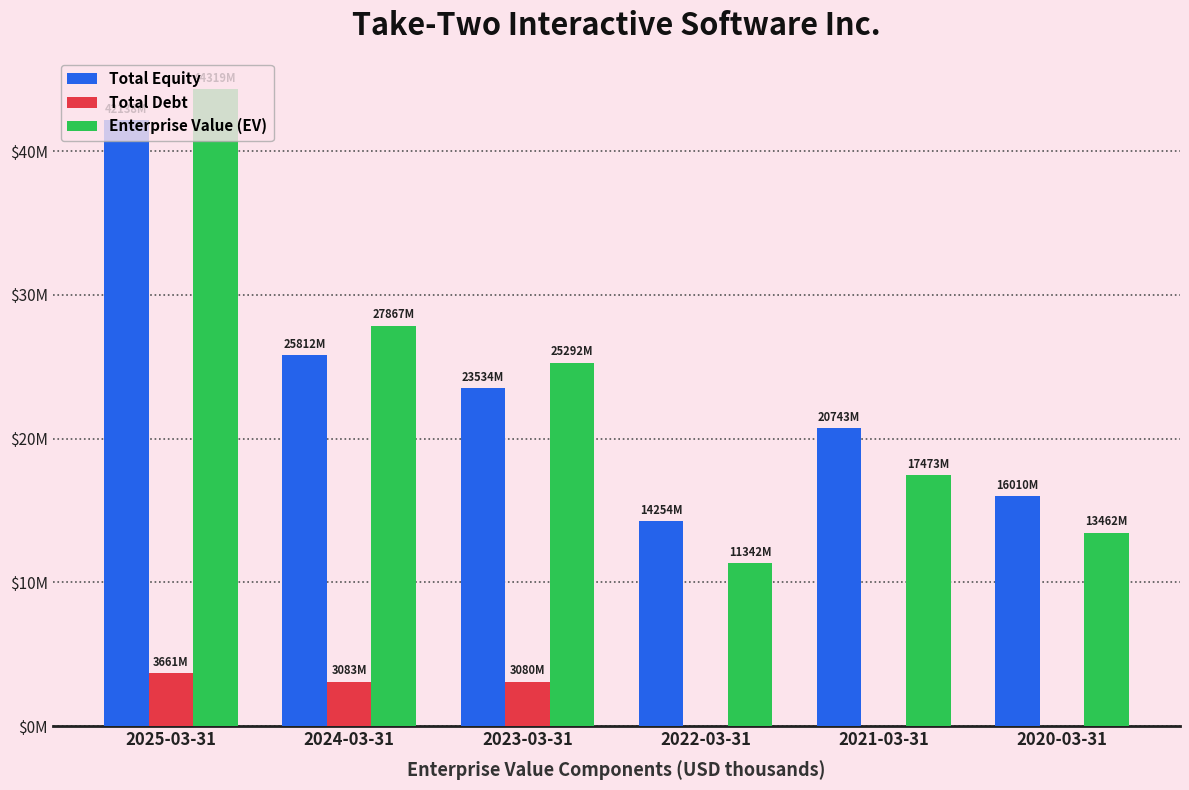

Does the chart contain stacked bars?

No